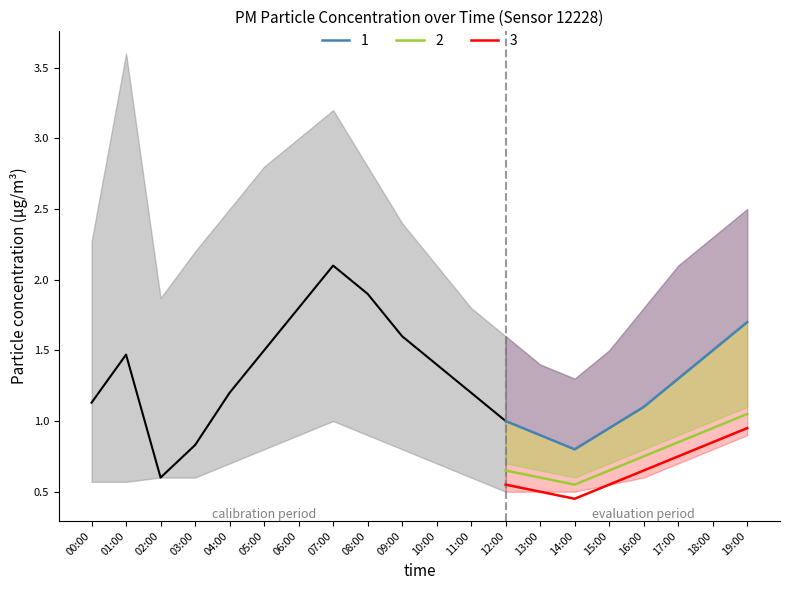

Does the chart have visible grid lines?

No